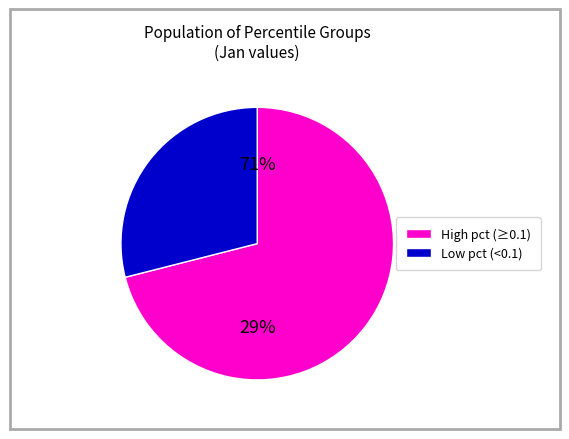

Is it true that pct25 is 21% of the pie?

False